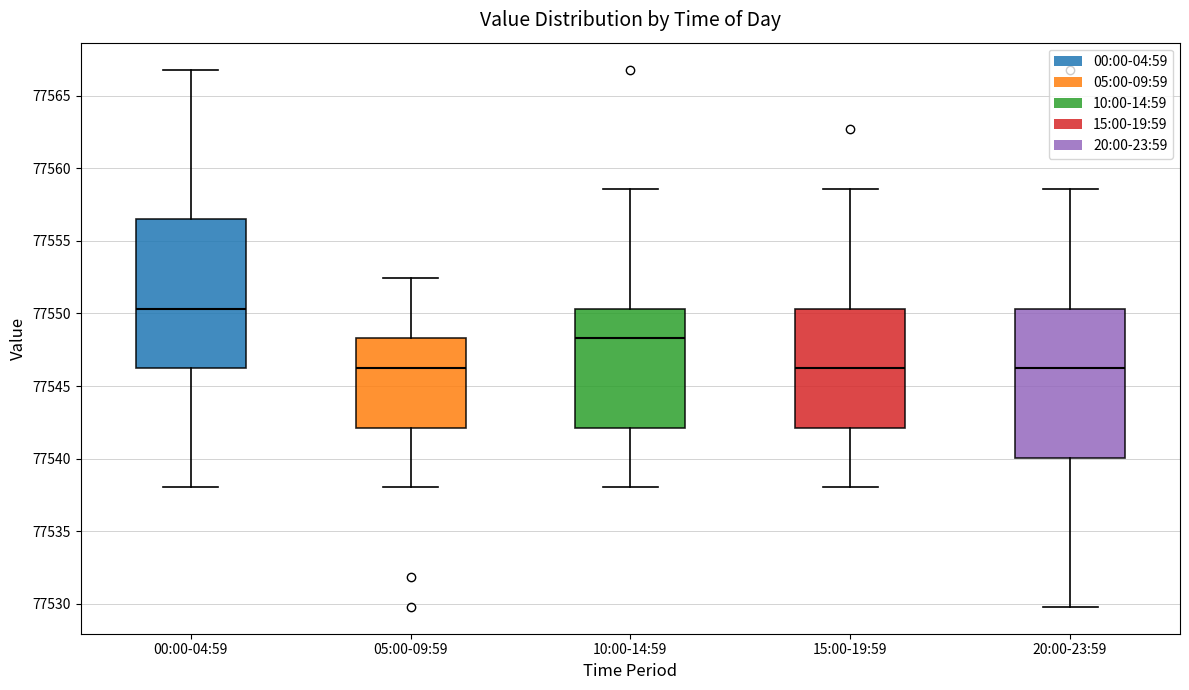

Reading left to right, transcribe this box plot: for each box, give where its median line is, the range the box spans, and where its two whiskers end, as read against the y-axis. The values are not printed on the chart, so give them approximately, as read against the axis.

00:00-04:59: median 77550.5, box 77546.5 to 77556.5, whiskers 77538.0 to 77567.0
05:00-09:59: median 77546.5, box 77542.0 to 77548.5, whiskers 77538.0 to 77552.5
10:00-14:59: median 77548.5, box 77542.0 to 77550.5, whiskers 77538.0 to 77558.5
15:00-19:59: median 77546.5, box 77542.0 to 77550.5, whiskers 77538.0 to 77558.5
20:00-23:59: median 77546.5, box 77540.0 to 77550.5, whiskers 77530.0 to 77558.5